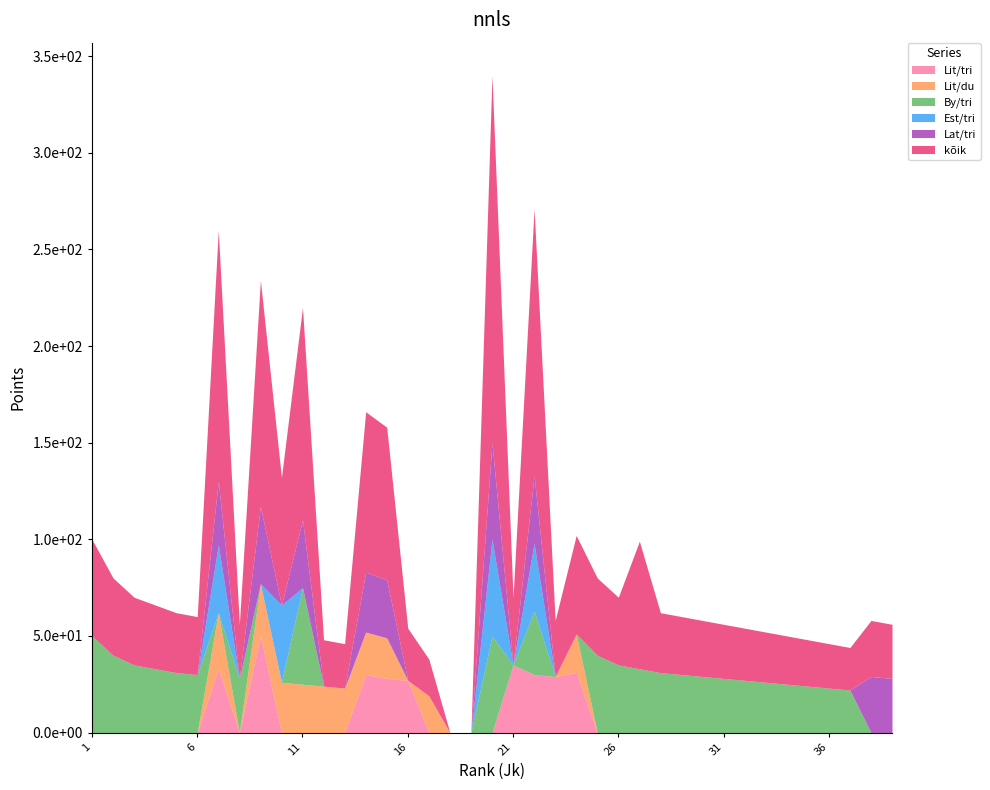

Between which two adjacent categories do Lit/du and Est/tri first intersect?

9 and 10